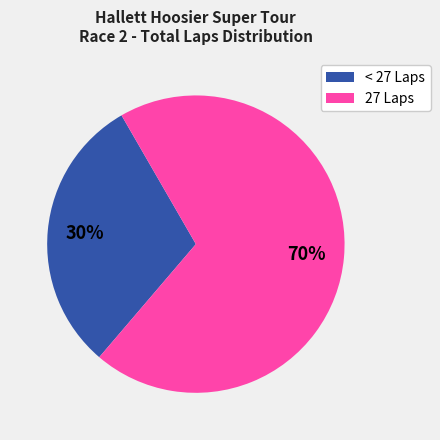

Count the number of slices in the pie.

2